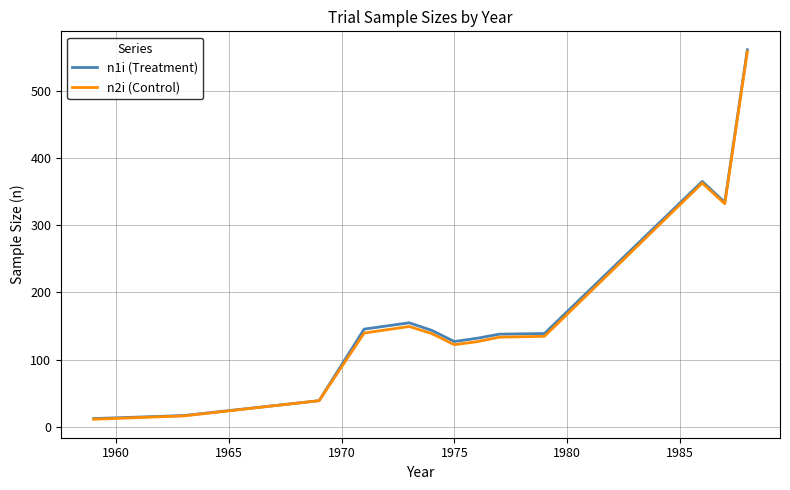

What is the highest value of the n1i (Treatment) series?

561.6